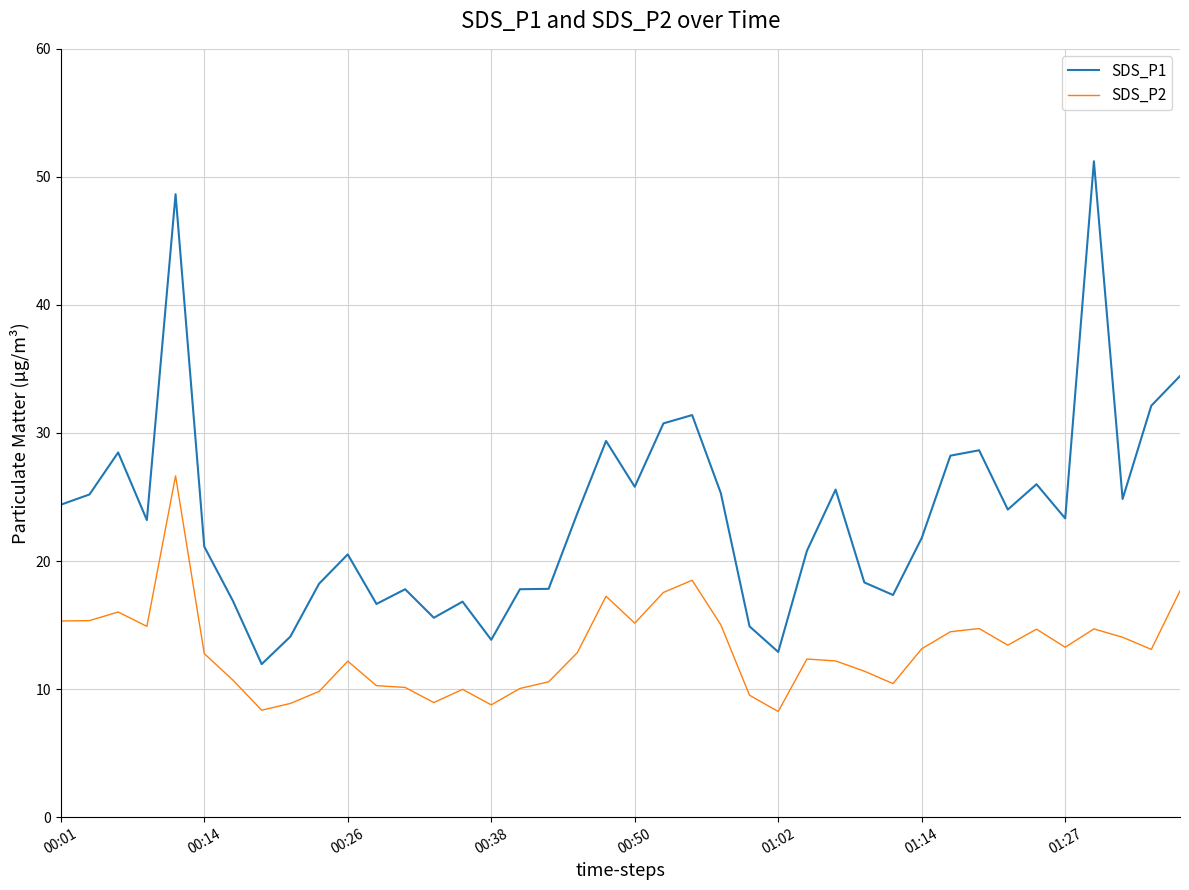

In SDS_P1, how many points are higher than both neighbors (excluding endpoints)?

11